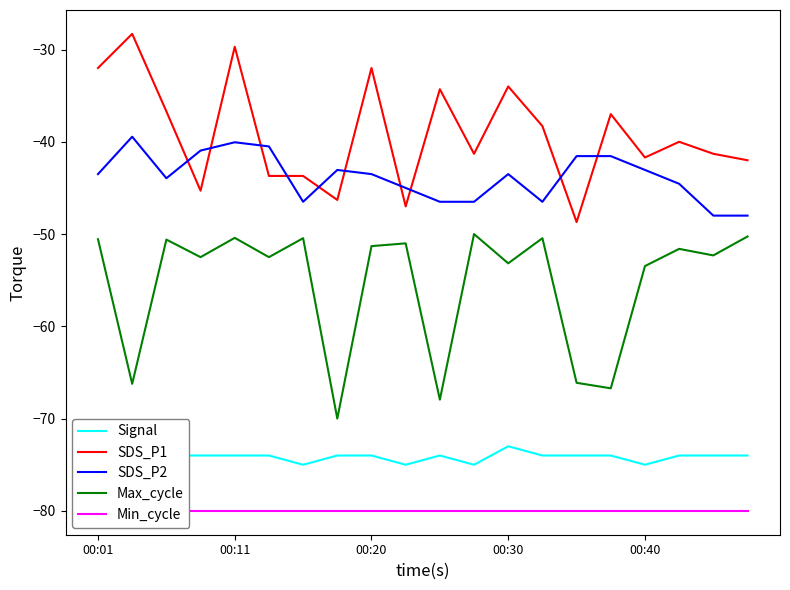

What is the spread (max minus min) of values at 10?

45.7